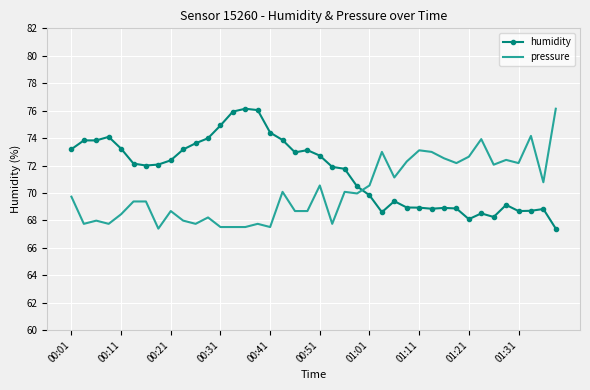

Rank the series by their average value, from highest to lowest.

humidity, pressure